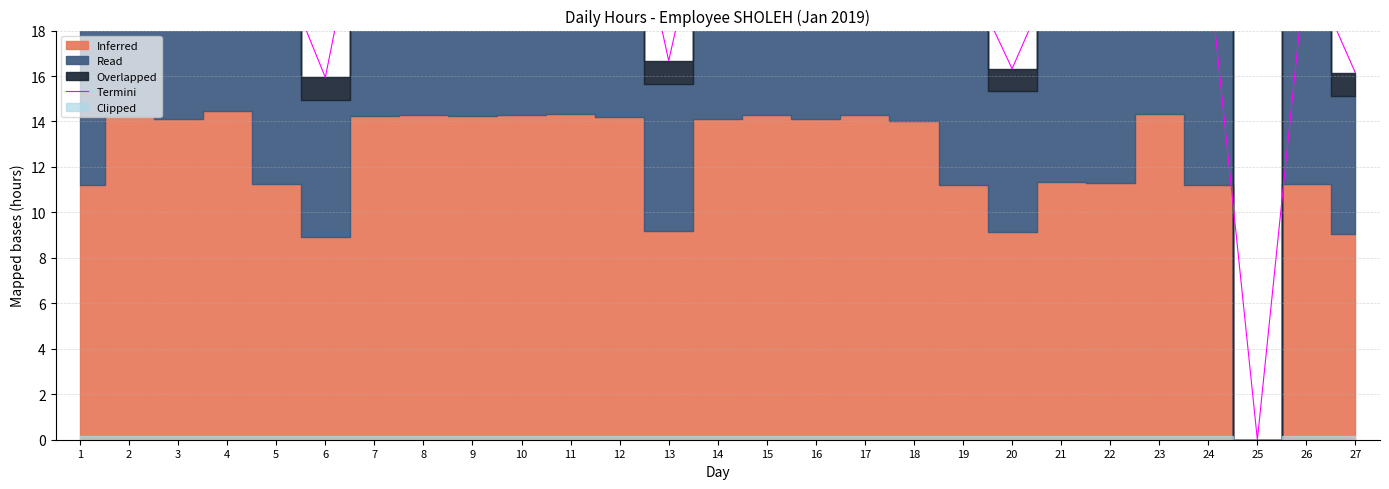

What value does the data have at 10?

26.9